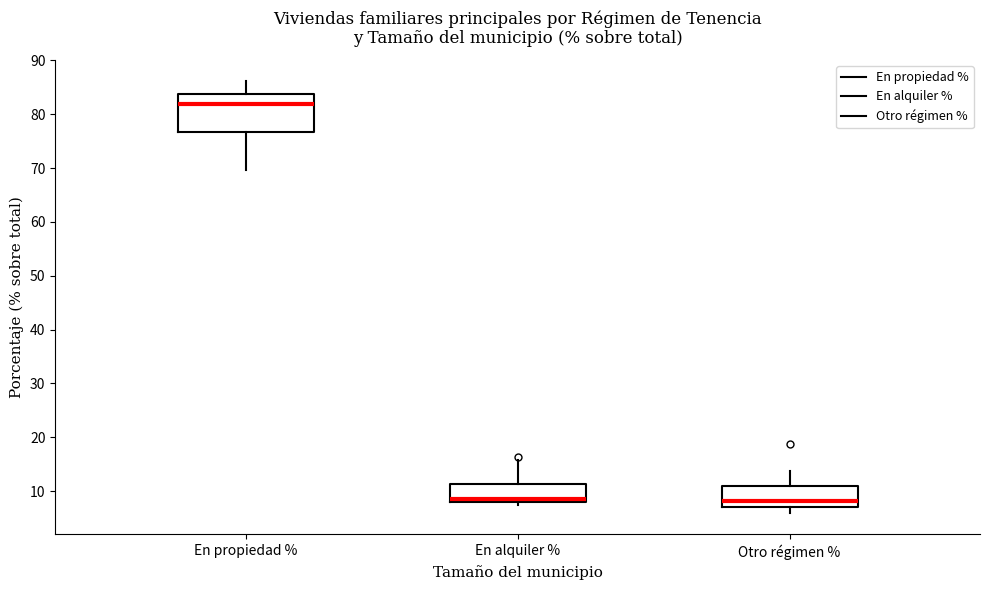

Reading left to right, read every box against the y-axis: the position of its median line, the range the box covers, and the ends of its whiskers. The values are not printed on the chart, so give them approximately, as read against the axis.

En propiedad %: median 82, box 77 to 84, whiskers 70 to 86
En alquiler %: median 9, box 8 to 11, whiskers 8 (just below the box's lower edge) to 16
Otro régimen %: median 8, box 7 to 11, whiskers 6 to 14